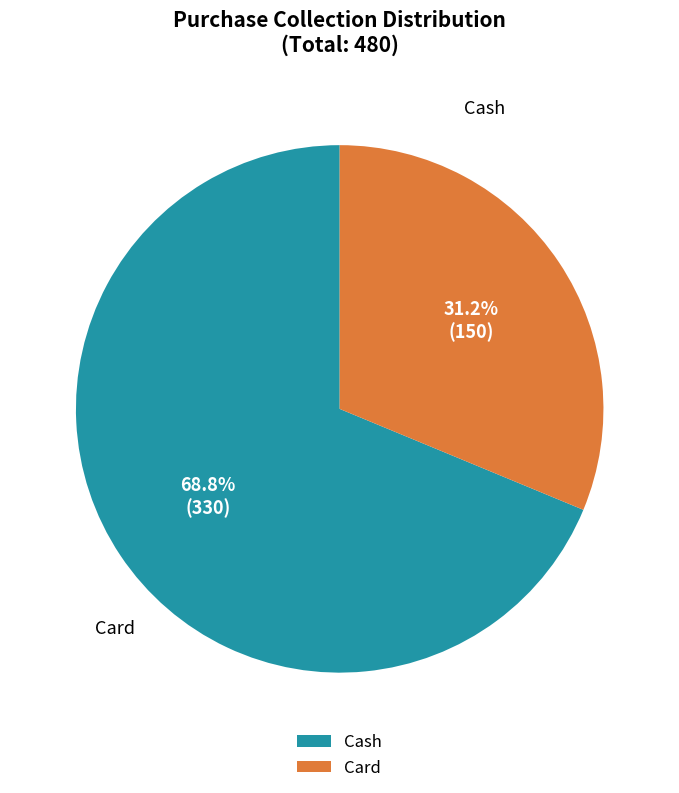

Is it true that Card is 37% of the pie?

False